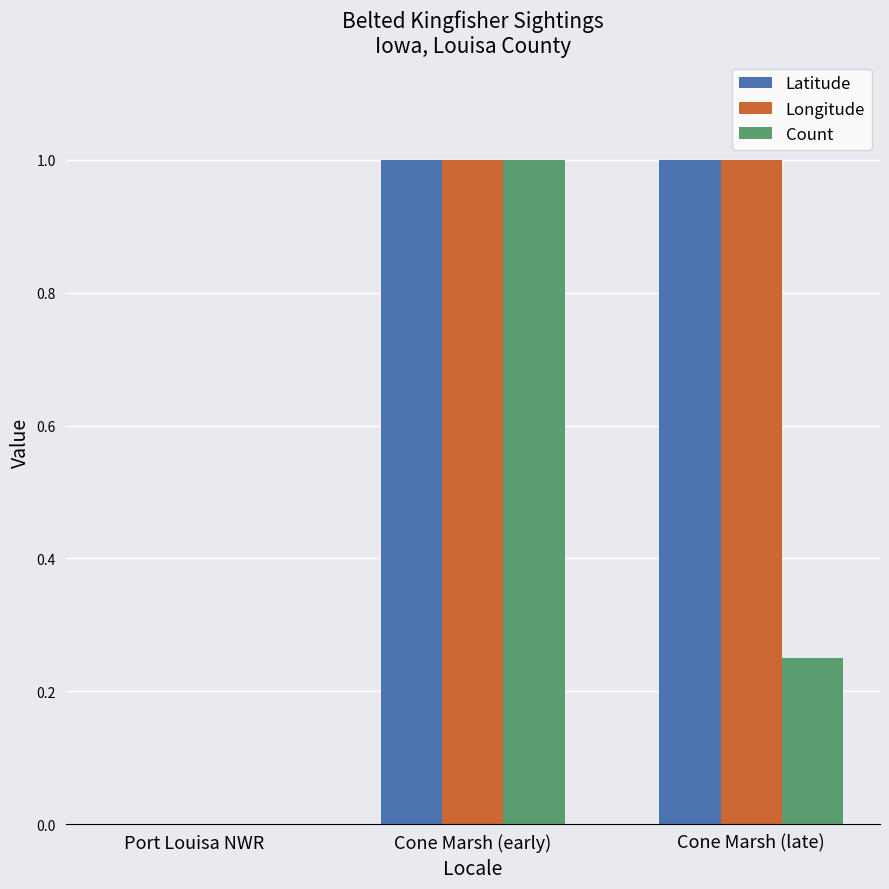

At which category is the sum across all series the highest?

Cone Marsh (early)